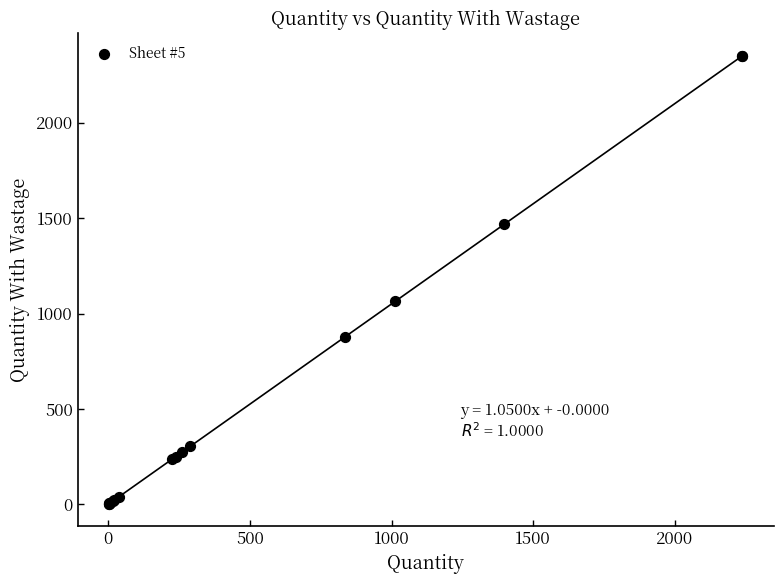

What Y value in the scatter plot is closest to 1177?

1063.2